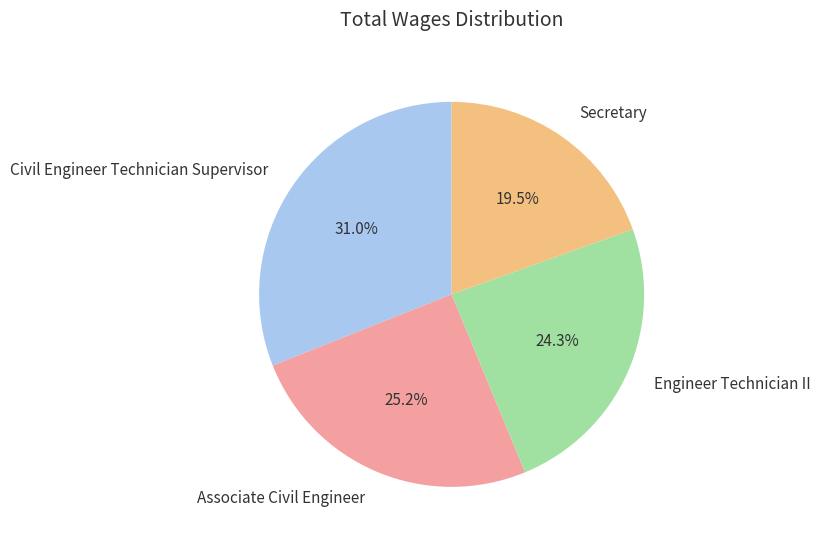

Rank the categories by value from highest to lowest.

Civil Engineer Technician Supervisor, Associate Civil Engineer, Engineer Technician II, Secretary